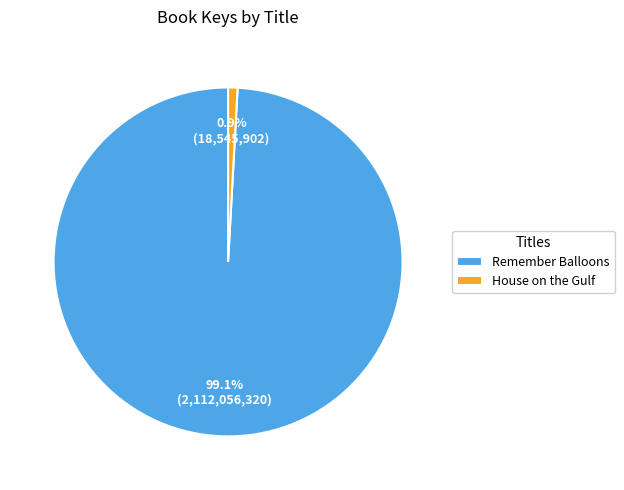

Which slice is the largest?

Remember Balloons